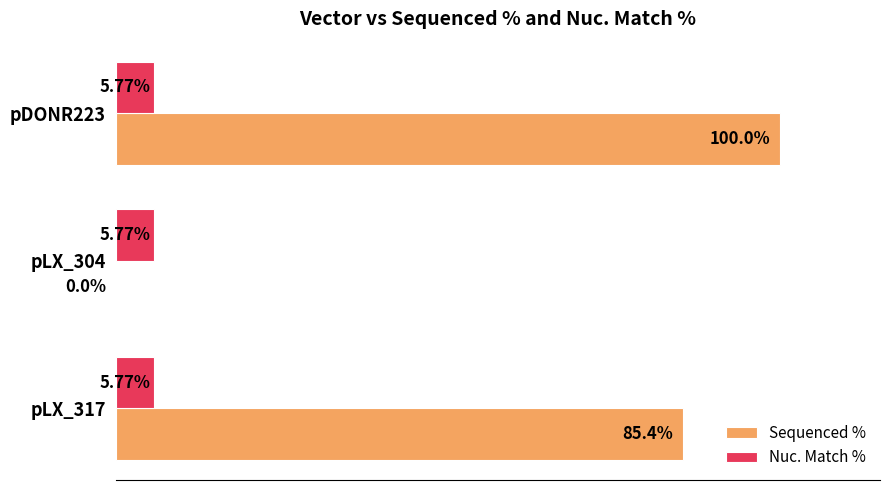

Between pDONR223 and pLX_304, which series saw the biggest shift?

Sequenced %